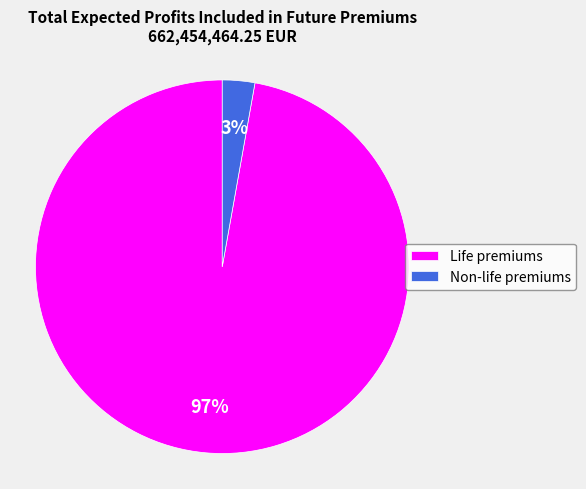

To the nearest percent, what is the average slice percentage?

50%